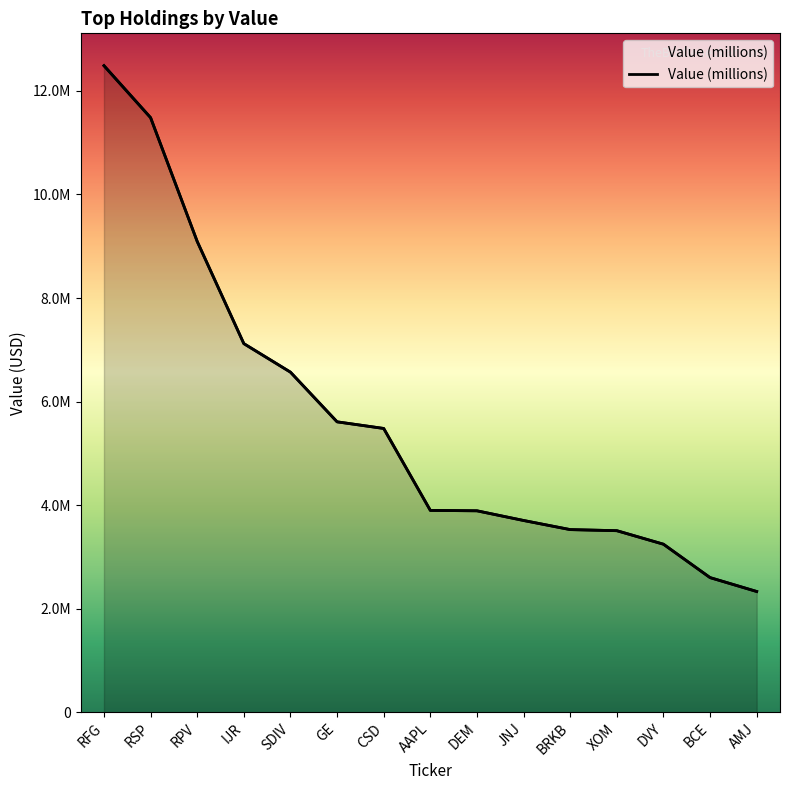

What is the ratio of the value at SDIV to the value at RFG?

0.5